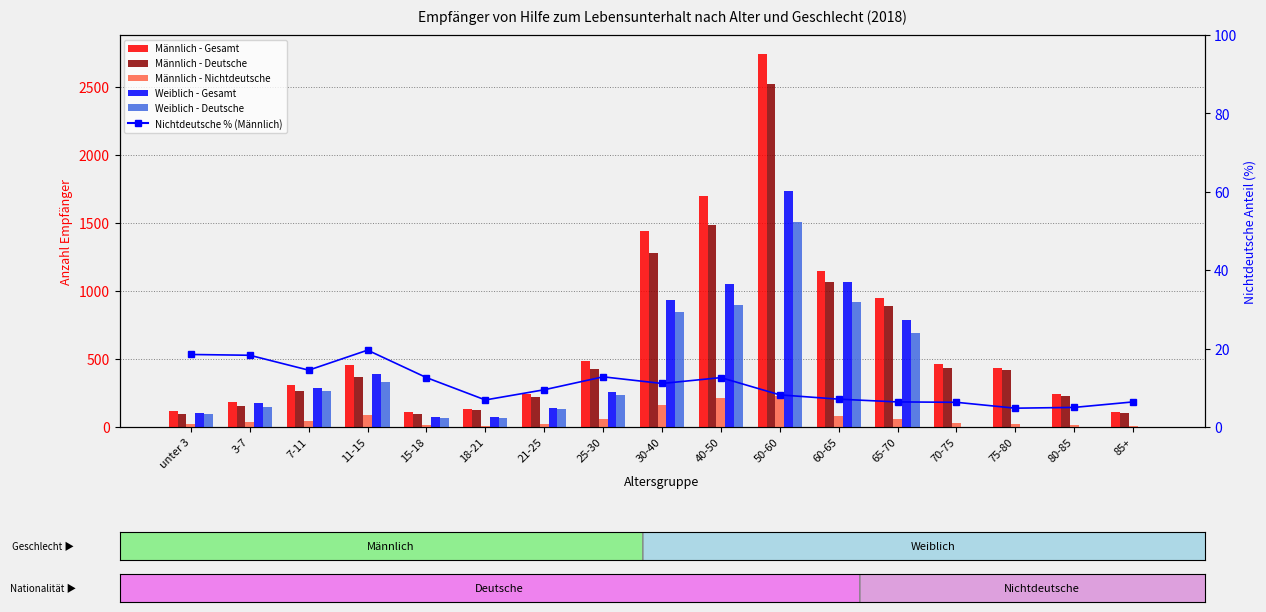

What position from the right is 60-65?

6